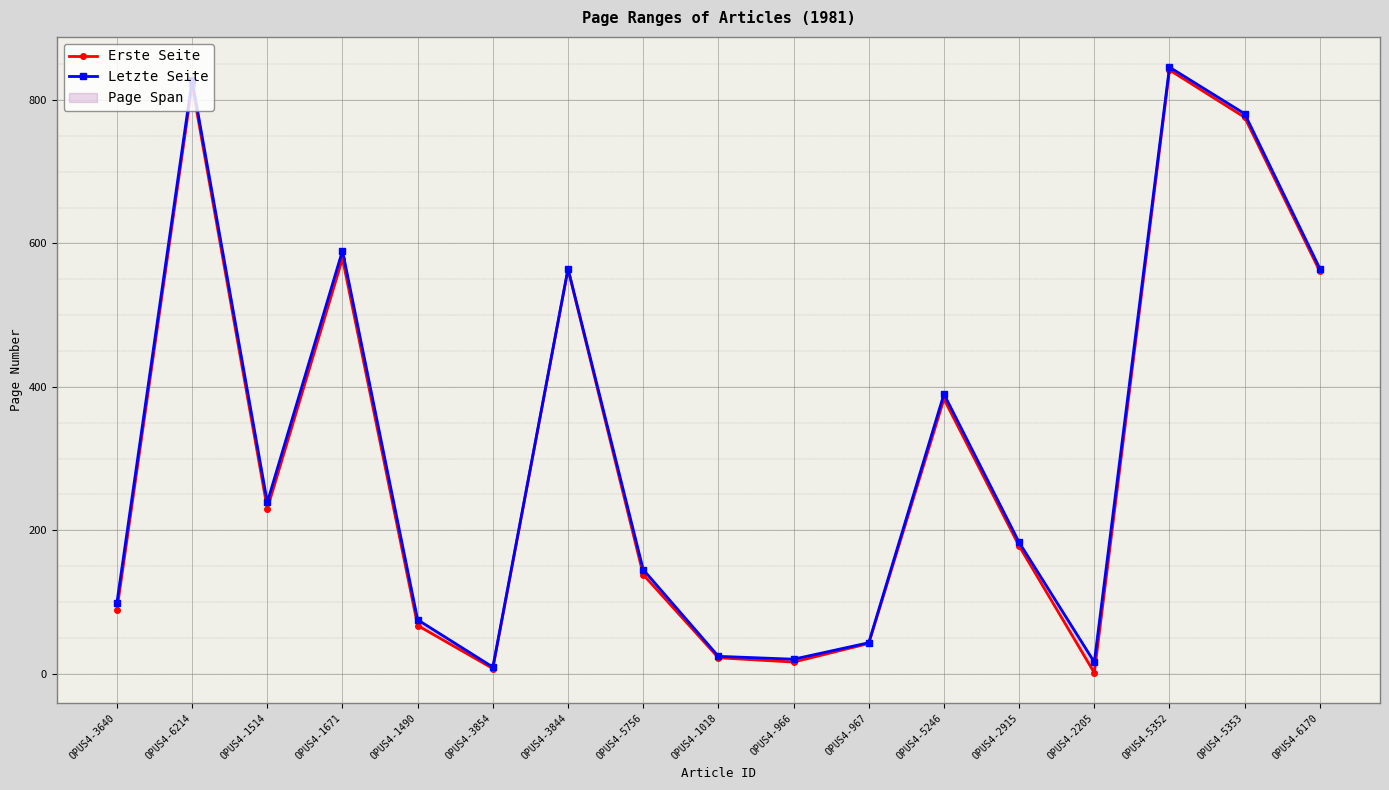

At which category does Letzte Seite reach its first local peak?

OPUS4-6214